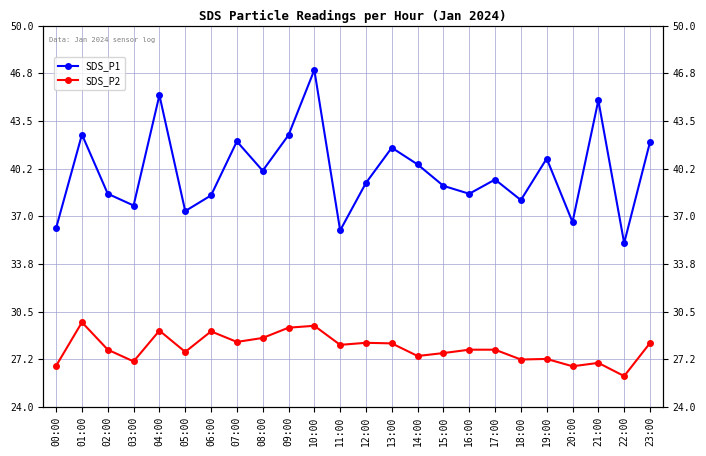

Where is the first local minimum for SDS_P2?

03:00